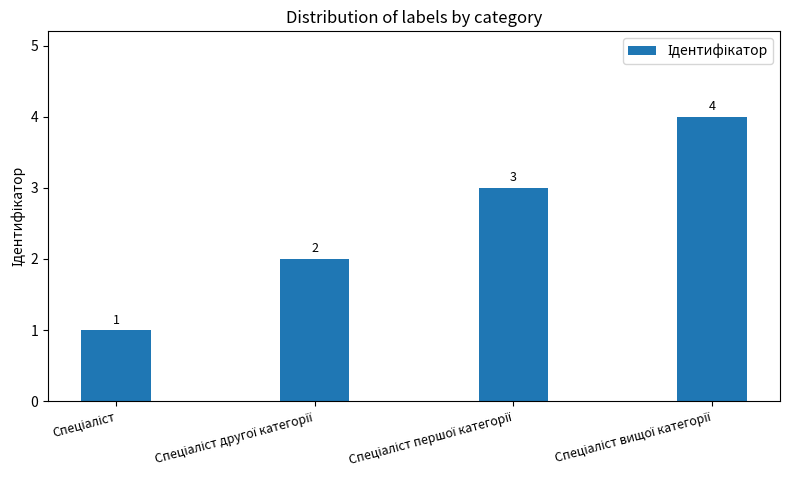

What is the value of the 3rd bar from the left?

3